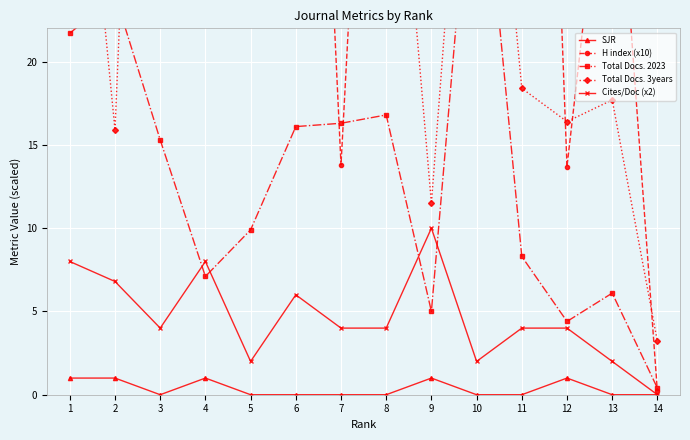

True or false: SJR has more than 1 interior local peaks.

True